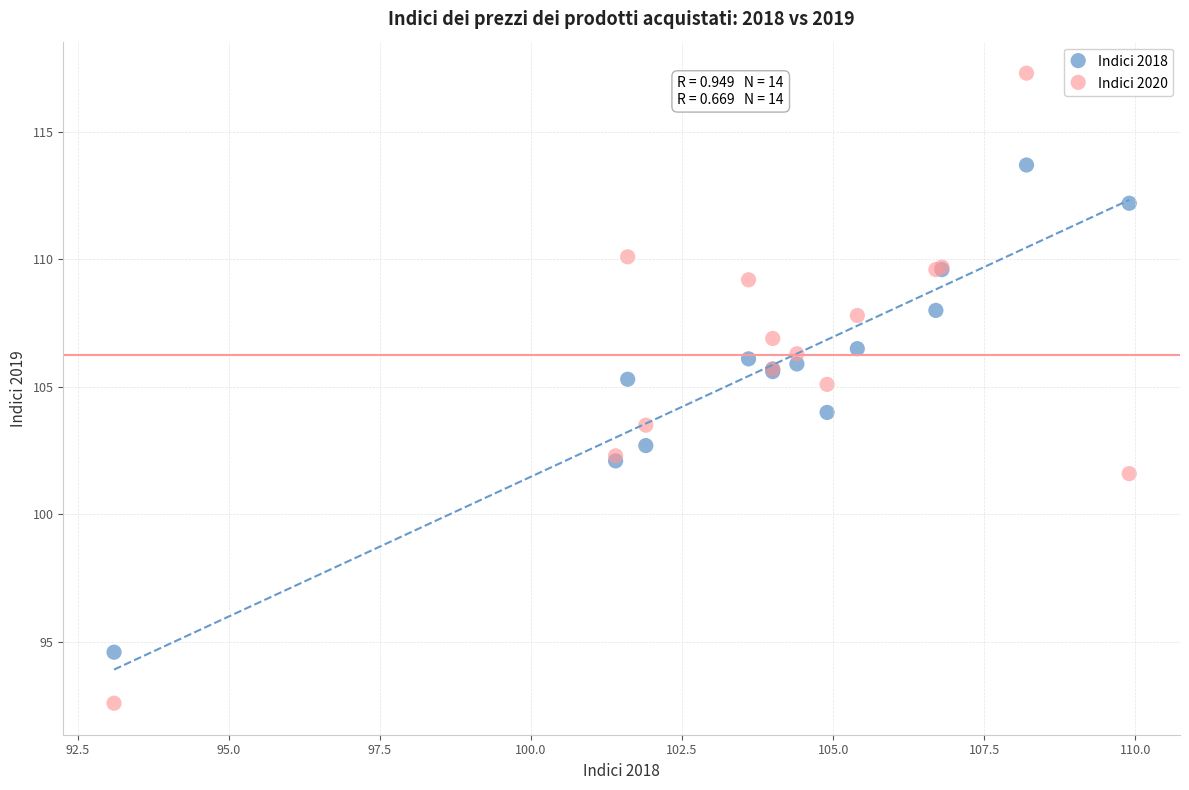

Which series reaches the maximum Y coordinate?

Indici 2020